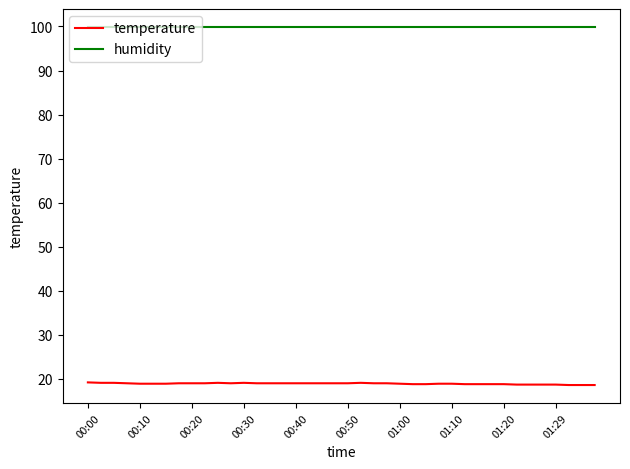

True or false: humidity and temperature intersect in this chart.

False